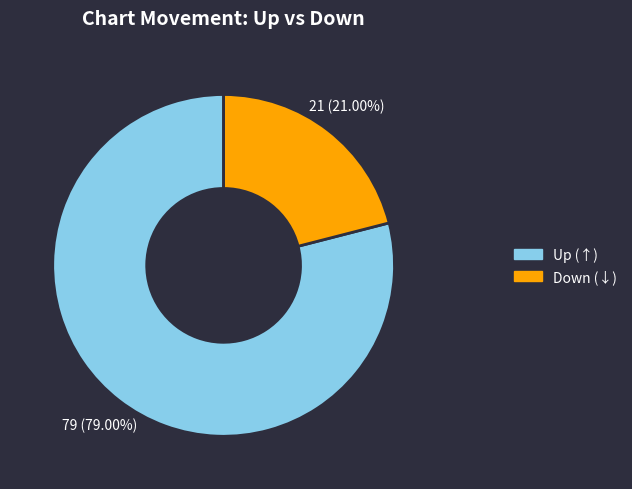

Which category accounts for the majority?

Up